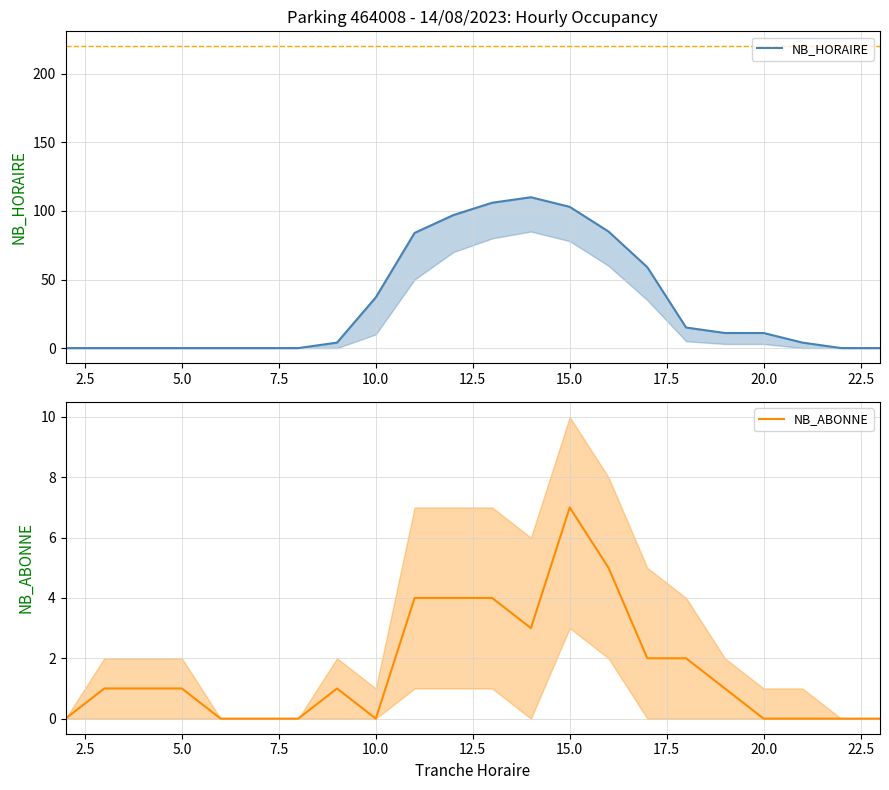

What are all the series names shown in the legend?

NB_HORAIRE, NB_ABONNE